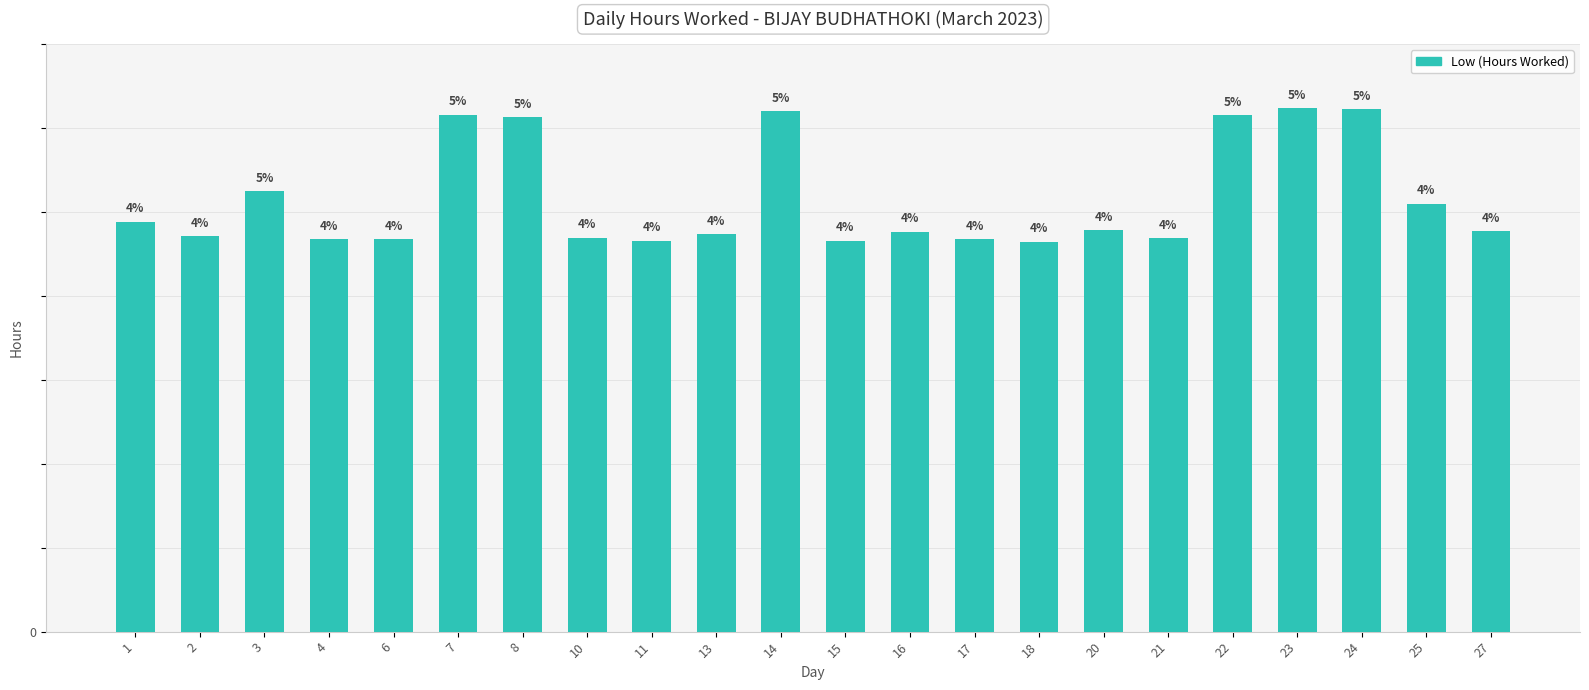

Are the bars horizontal?

No